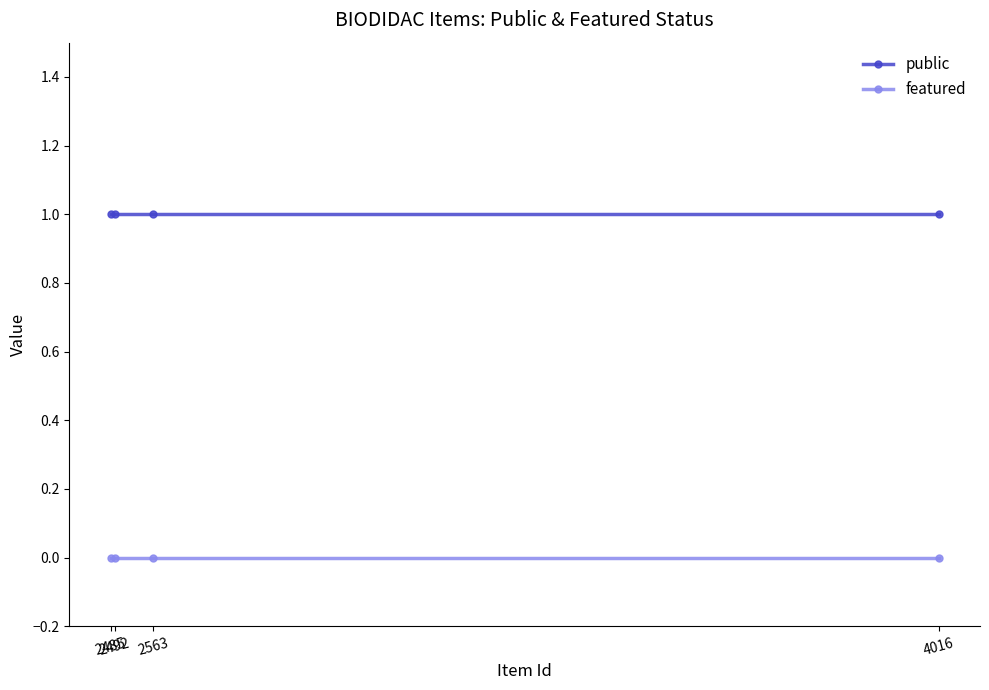

The public series shows 1 at 2563. True or false?

True